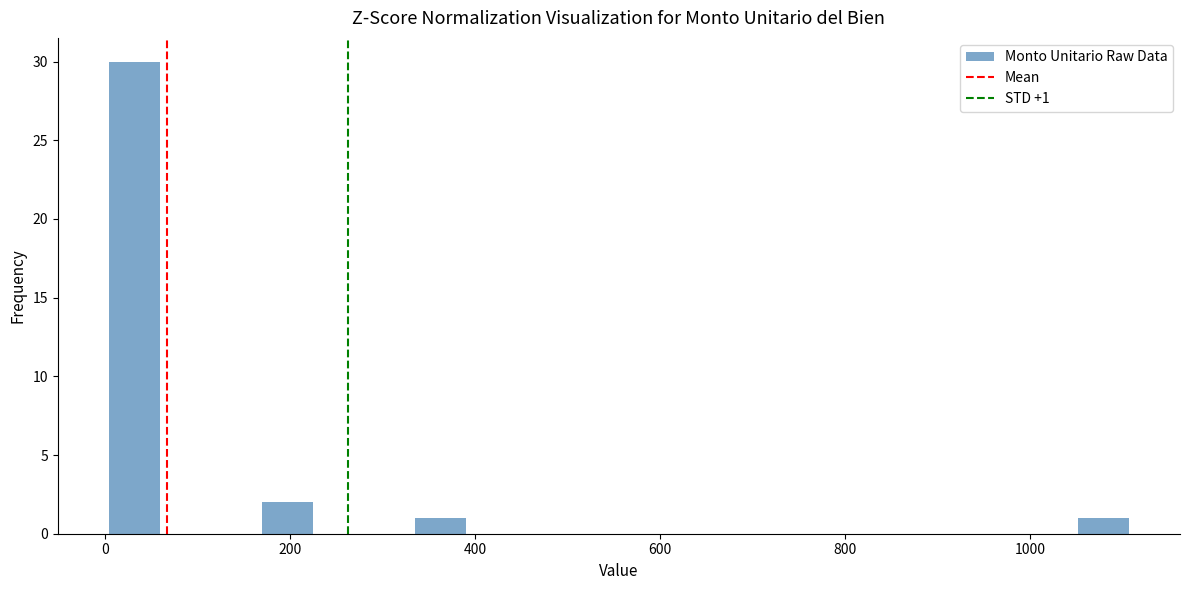

Around what value on the x-axis is the tallest bar? Give the approximate position of its centre, as read against the axis.

40